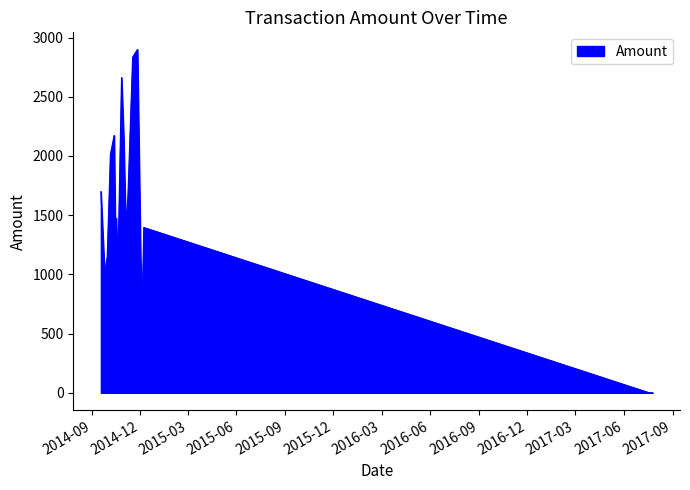

Reading right to left, what are all the values shown in this chart?

2017-07-25=0	2017-07-24=0	2017-07-23=0	2017-07-21=0	2017-07-19=0	2014-12-08=1396	2014-12-05=742	2014-12-02=1118	2014-11-26=2899	2014-11-17=2834	2014-11-08=1656	2014-11-04=1397	2014-10-31=2155	2014-10-27=2662	2014-10-20=1032	2014-10-17=1475	2014-10-16=1056	2014-10-13=2174	2014-10-06=2012	2014-09-30=1150	2014-09-25=1004	2014-09-18=1699